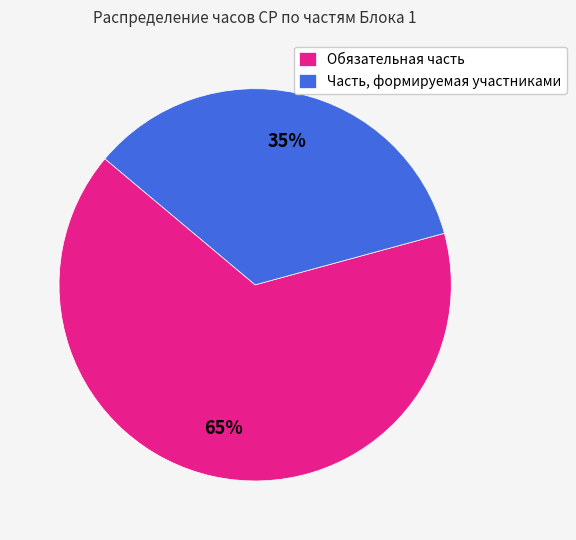

Does Обязательная часть account for over 50% of the chart?

Yes